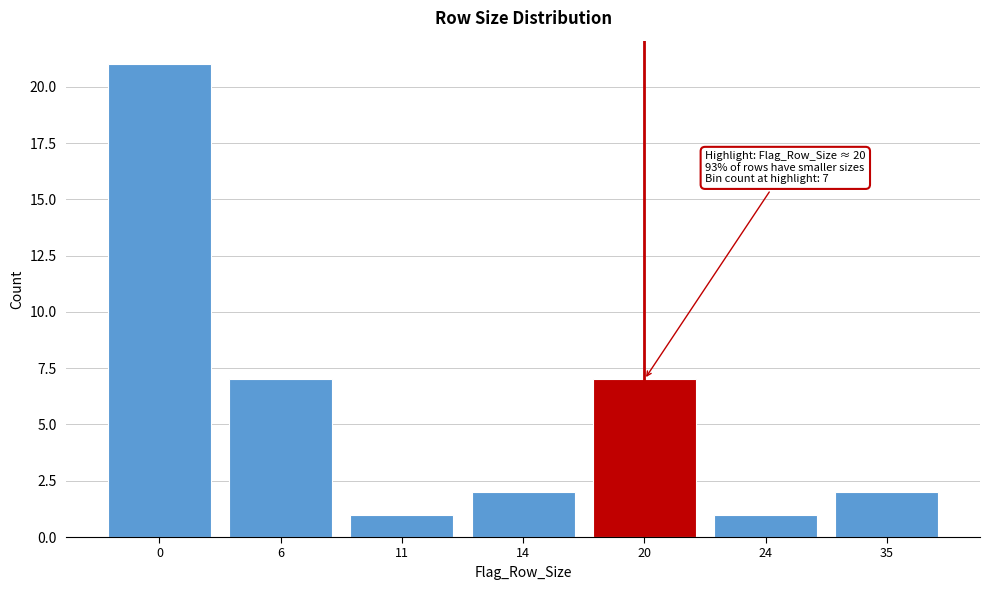

Reading right to left, extract all data points from this chart.

35=2	24=1	20=7	14=2	11=1	6=7	0=21